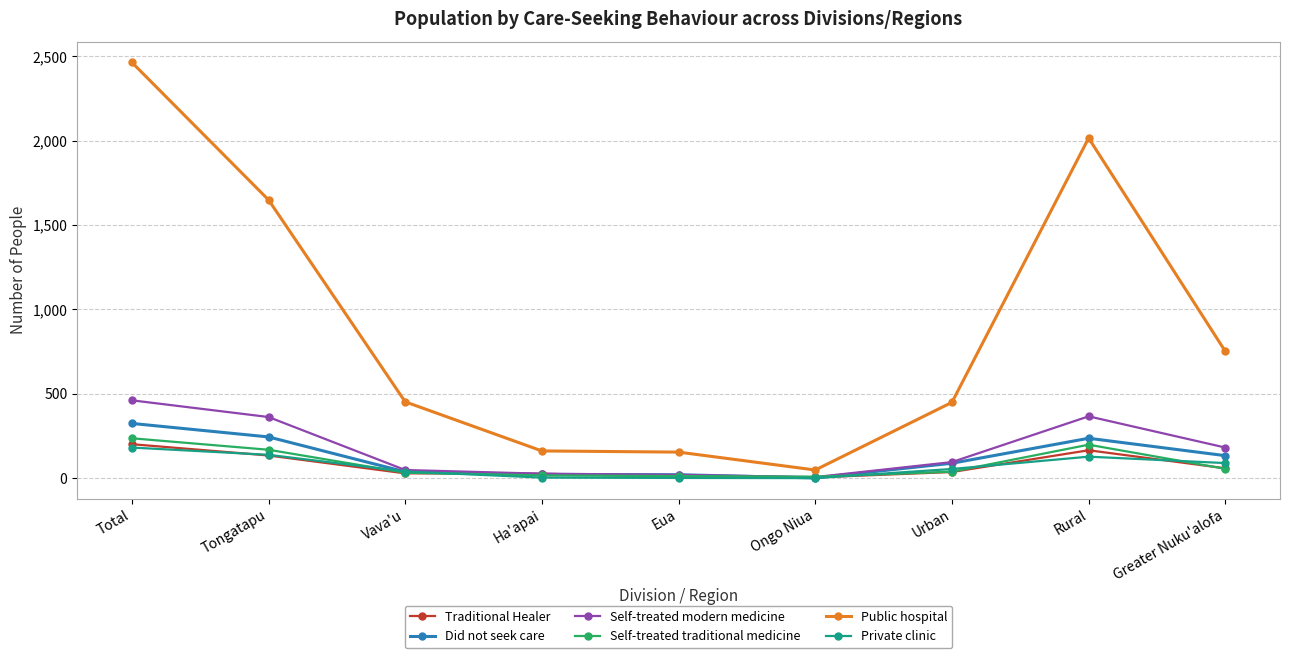

What is the sum of all Did not seek care values?

1105